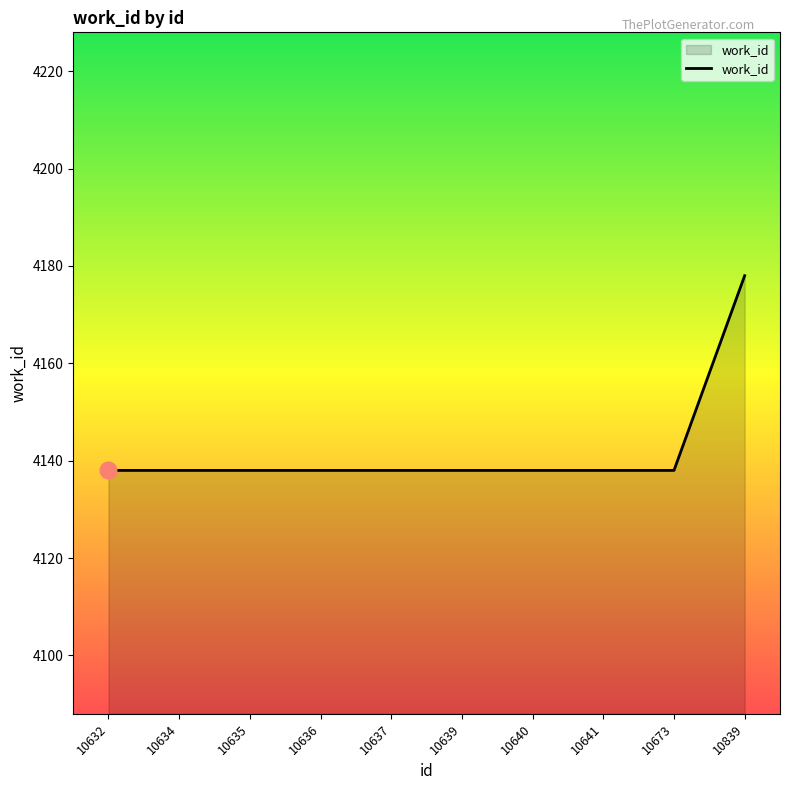

At which category does the chart reach its peak across all series?

10839